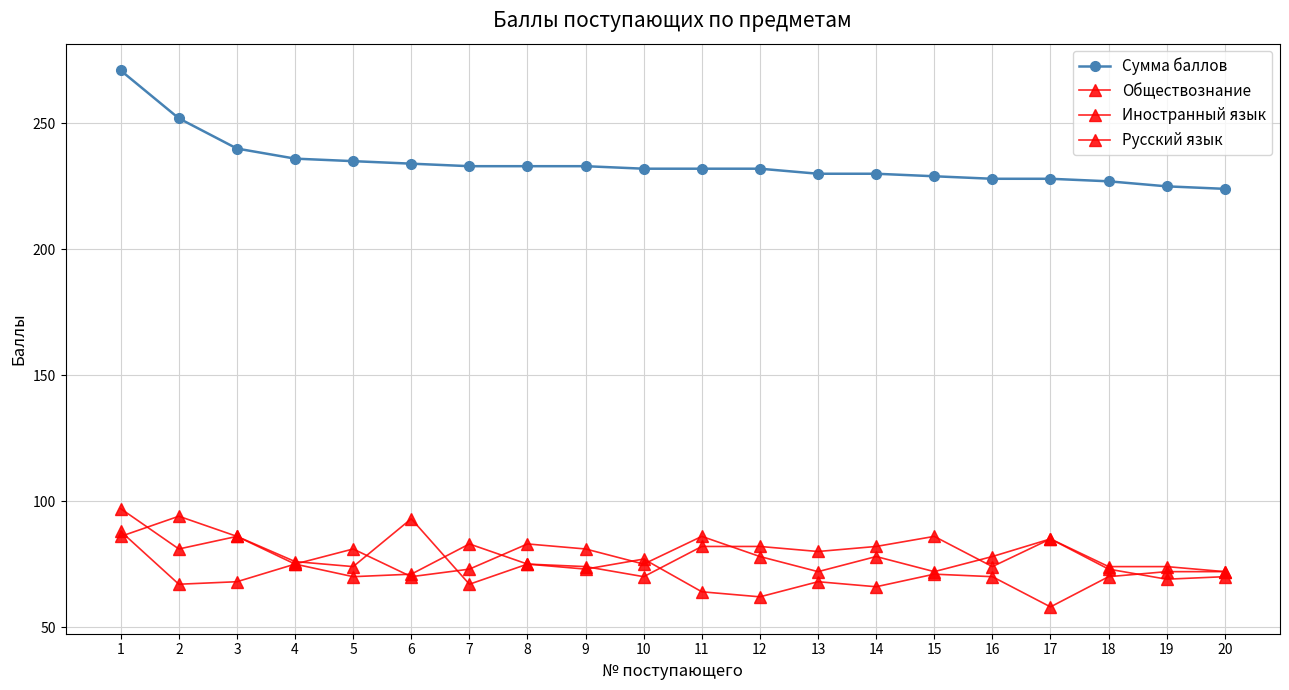

Reading left to right, extract all data points from this chart.

Сумма баллов: 1=271	2=252	3=240	4=236	5=235	6=234	7=233	8=233	9=233	10=232	11=232	12=232	13=230	14=230	15=229	16=228	17=228	18=227	19=225	20=224
Обществознание: 1=88	2=67	3=68	4=75	5=70	6=71	7=83	8=75	9=73	10=77	11=64	12=62	13=68	14=66	15=71	16=70	17=58	18=70	19=72	20=72
Иностранный язык: 1=86	2=94	3=86	4=76	5=74	6=93	7=67	8=75	9=74	10=70	11=82	12=82	13=80	14=82	15=86	16=74	17=85	18=74	19=74	20=72
Русский язык: 1=97	2=81	3=86	4=75	5=81	6=70	7=73	8=83	9=81	10=75	11=86	12=78	13=72	14=78	15=72	16=78	17=85	18=73	19=69	20=70